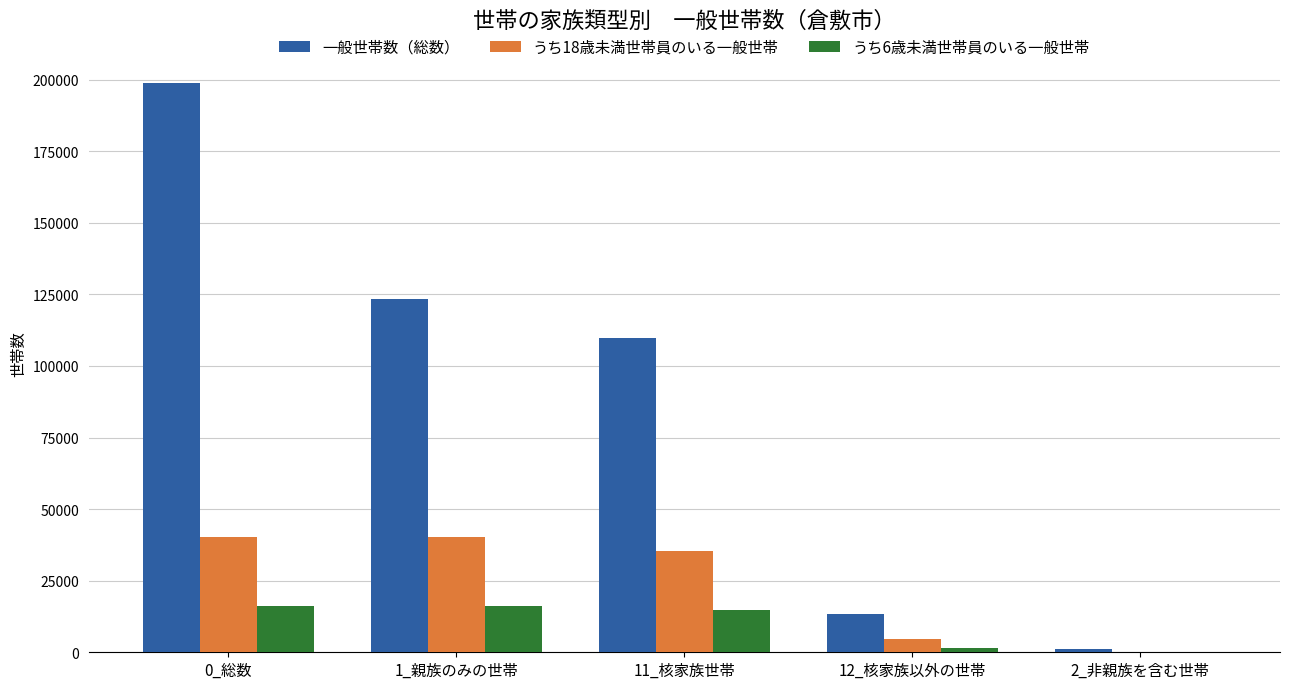

Which series changed the most between 0_総数 and 12_核家族以外の世帯?

一般世帯数（総数）